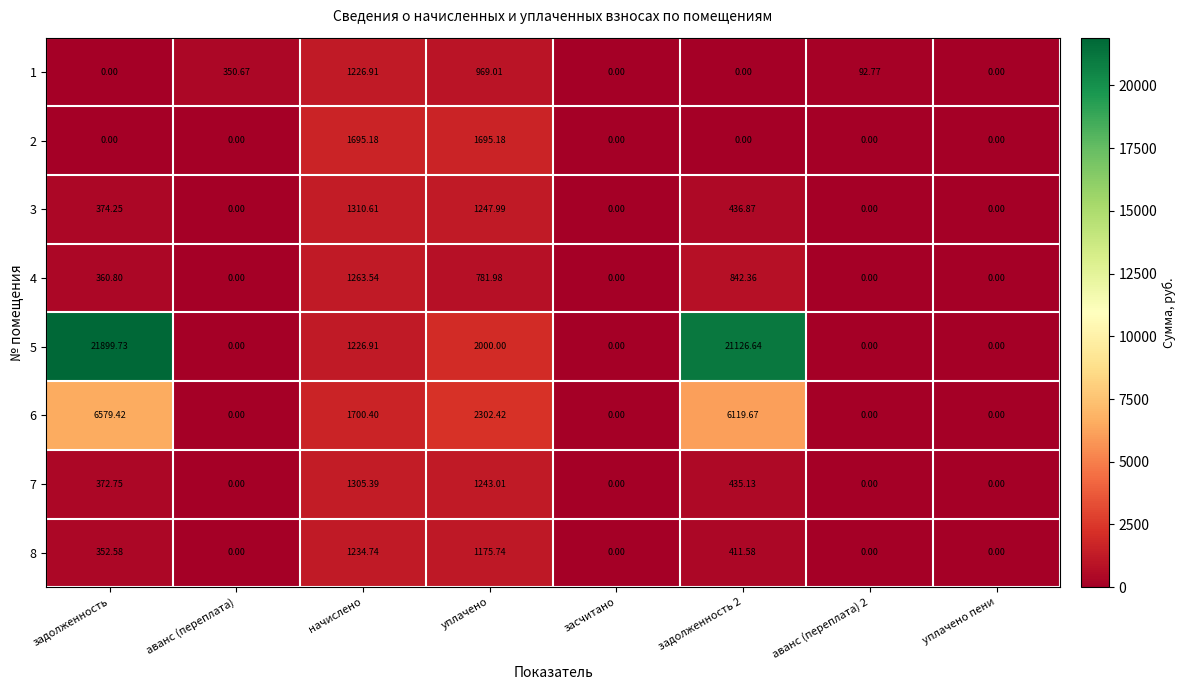

Which category has the highest value in the 4 series?

начислено